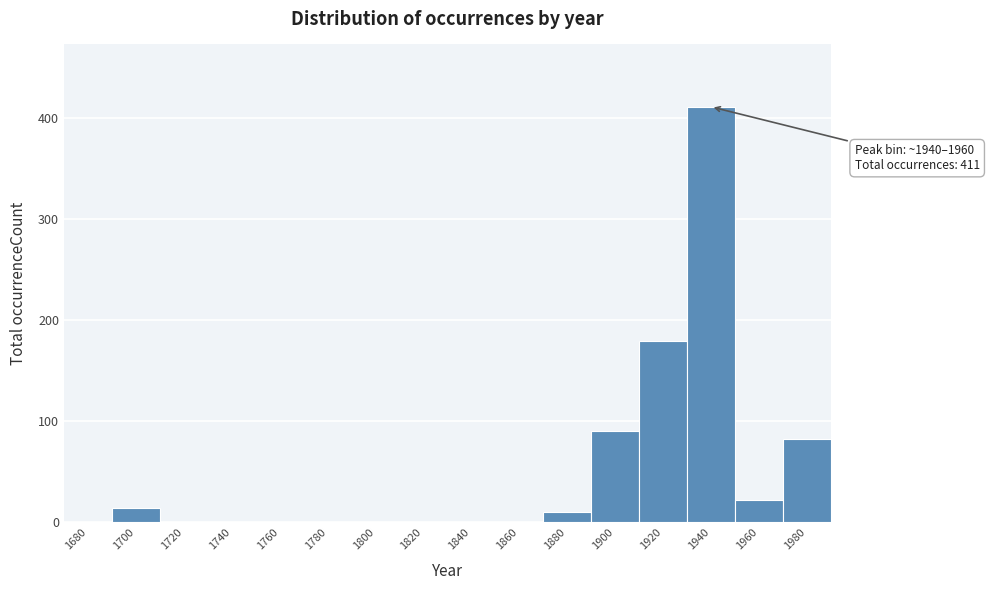

Reading right to left, extract all data points from this chart.

1980=83	1960=22	1940=411	1920=179	1900=90	1880=10	1860=0	1840=0	1820=0	1800=0	1780=0	1760=0	1740=0	1720=0	1700=14	1680=0